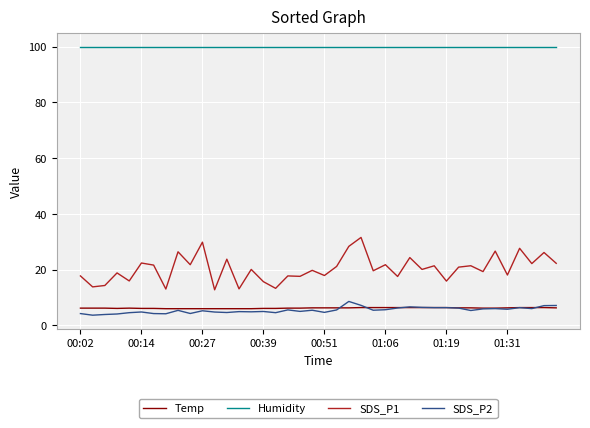

Which series has the largest total across all categories?

Humidity